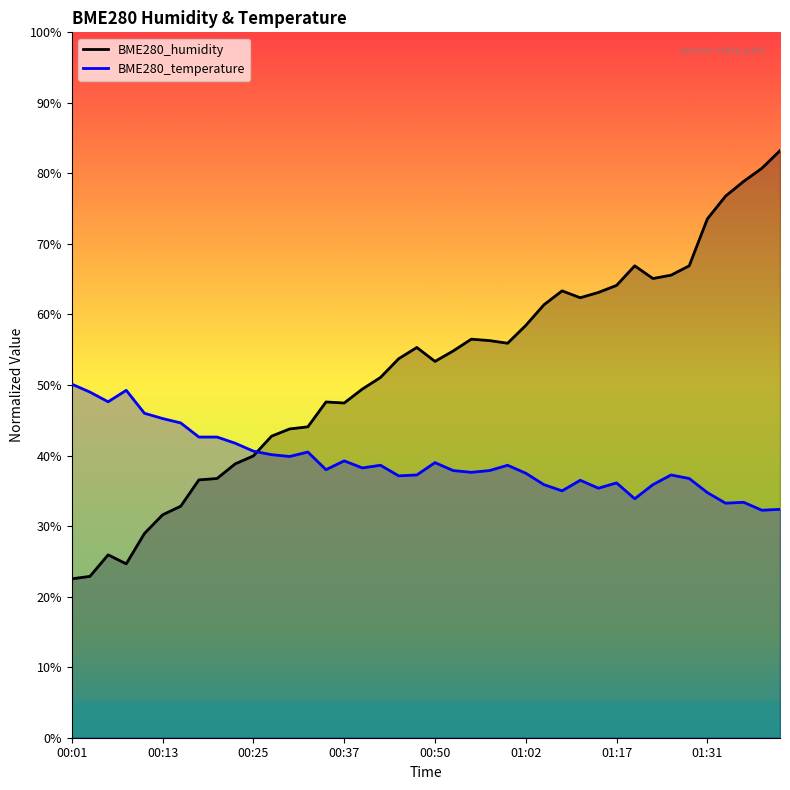

What is the label of the 28th point from the left?

01:08